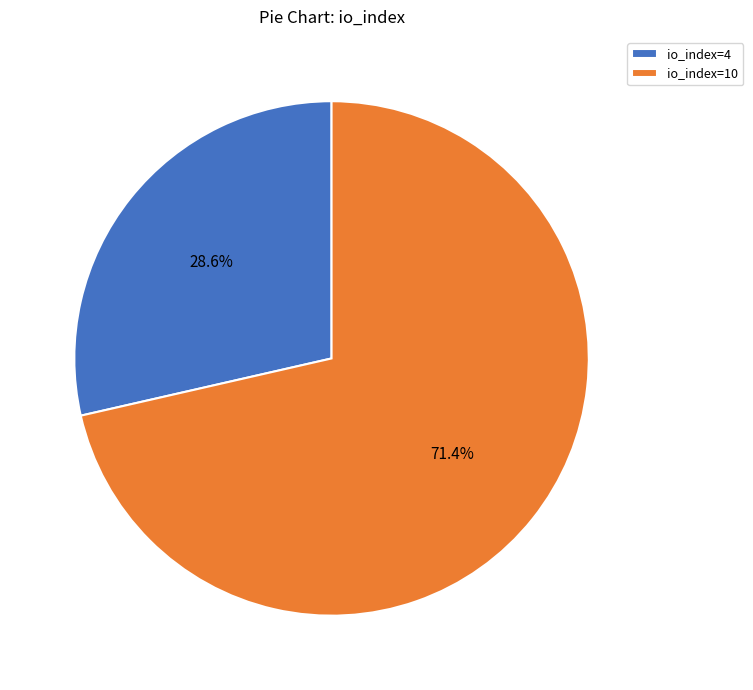

Rank the categories by value from lowest to highest.

io_index=4, io_index=10